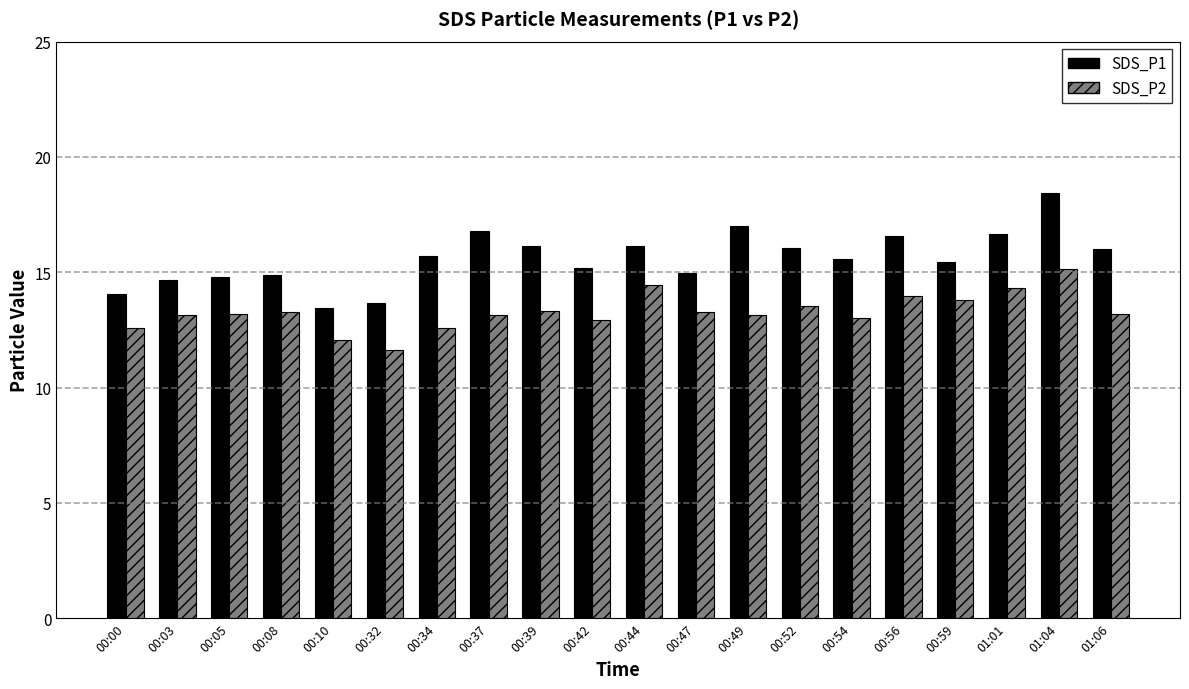

What is the total value across all series at 00:56?

30.6